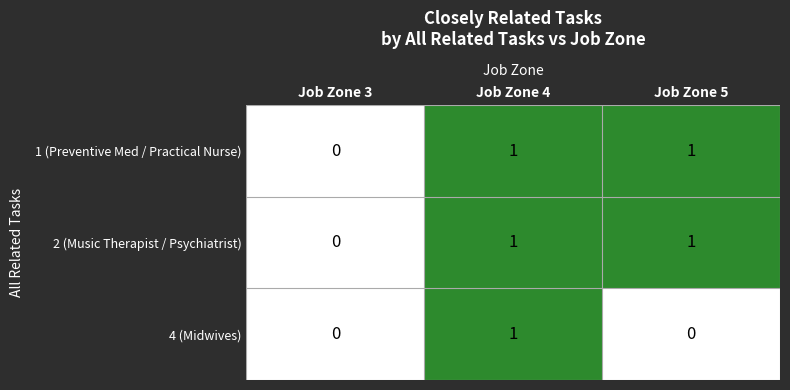

The value of 1 (Preventive Med / Practical Nurse) at Job Zone 5 is 0. True or false?

False